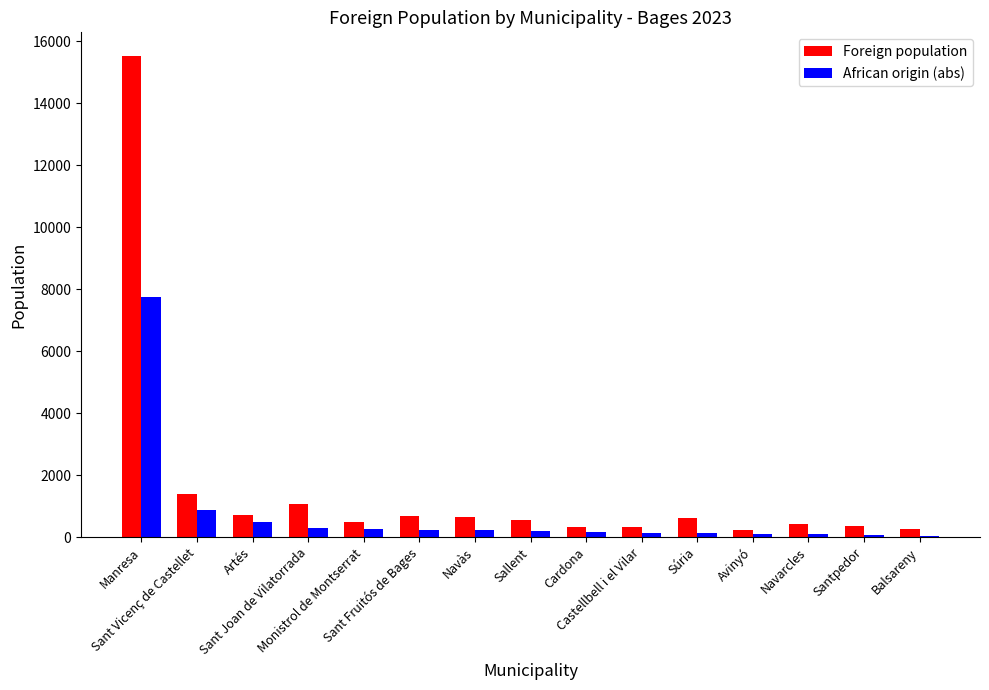

What is the sum of all Foreign population values?

23547